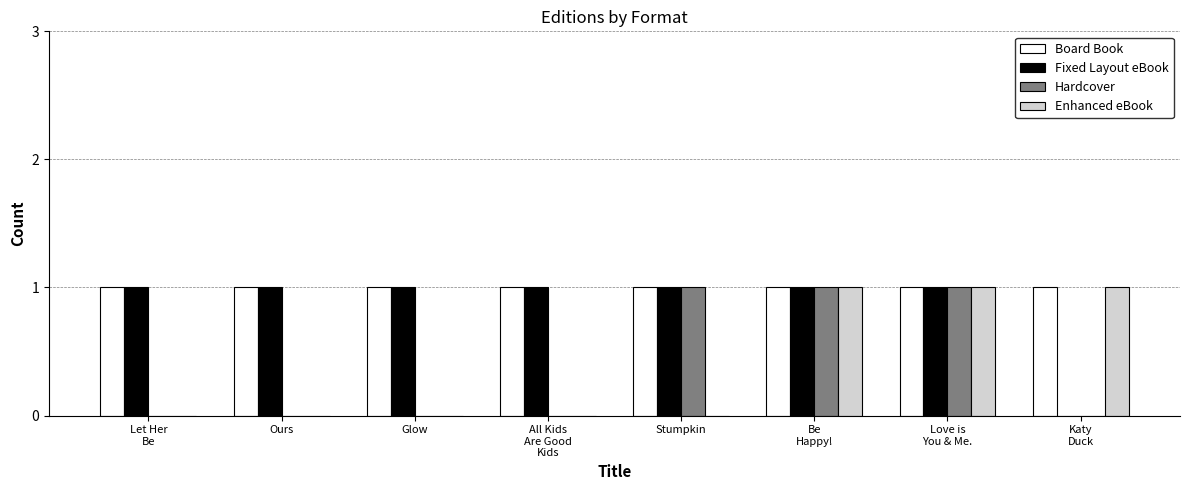

Which series has the largest total across all categories?

Board Book